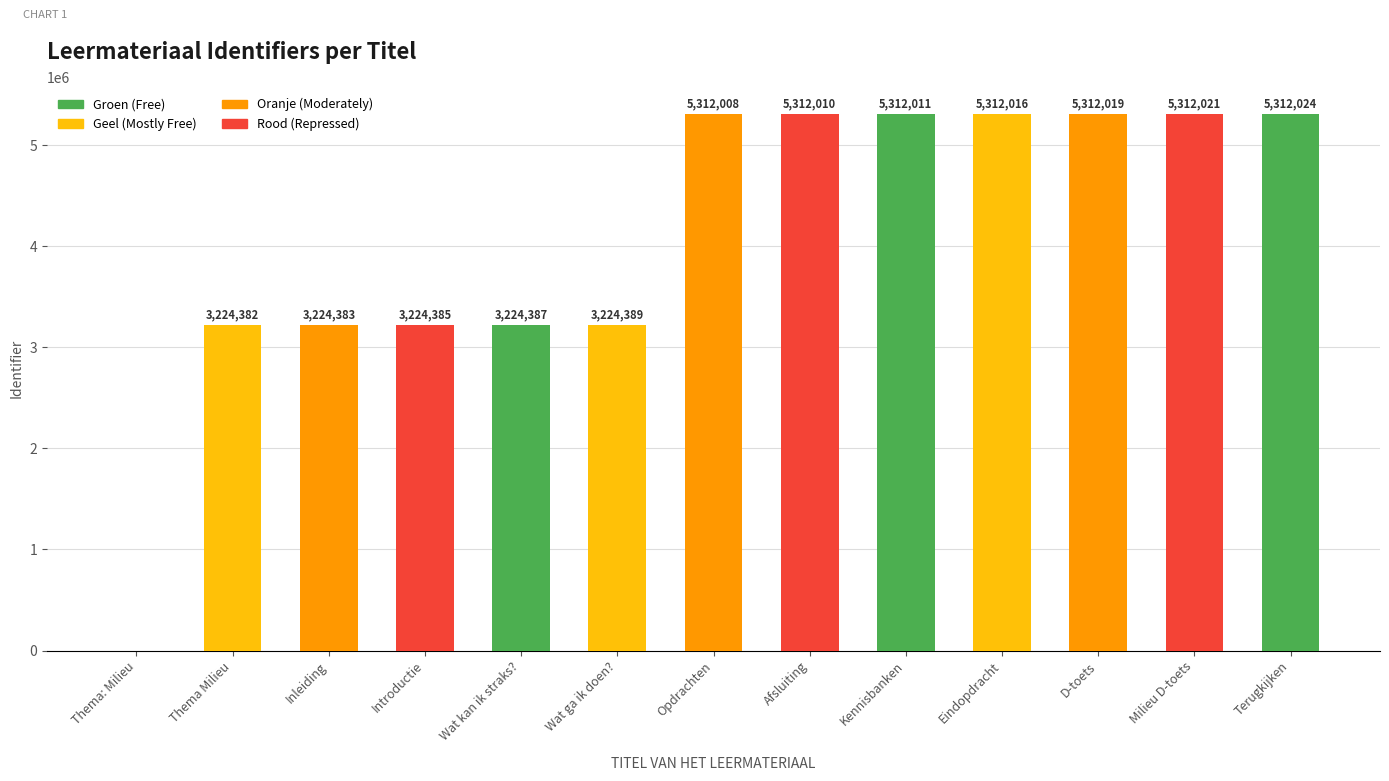

At which label is the value closest to 2656012?

Thema Milieu